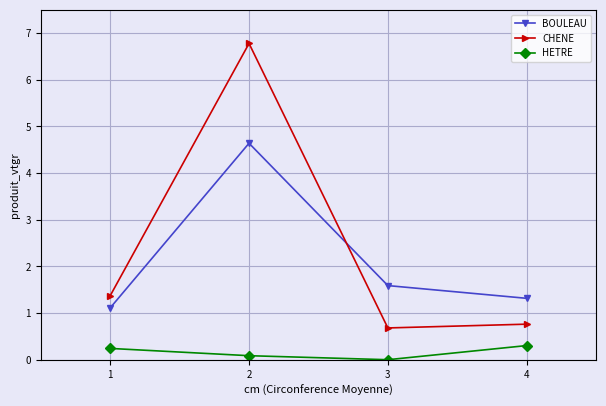

What is the average value of the HETRE series?

0.2